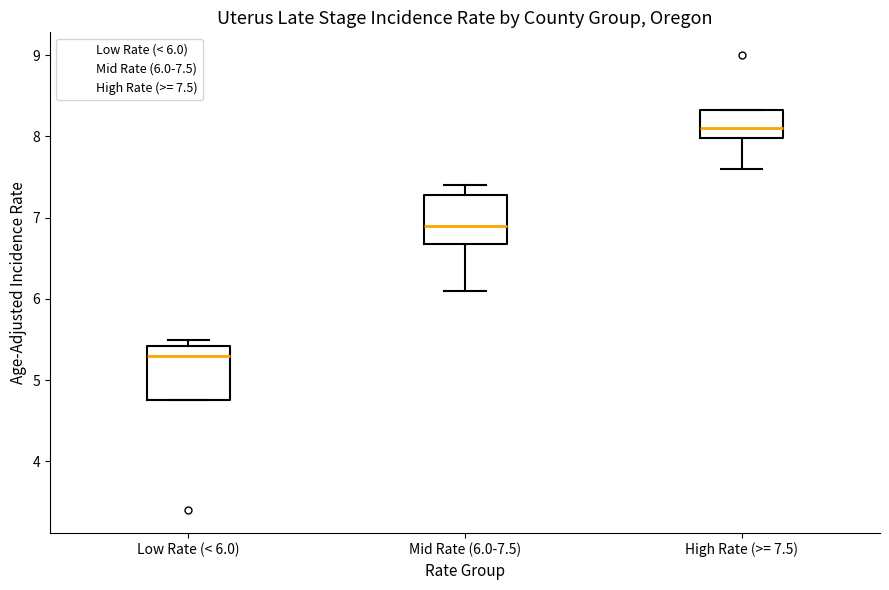

Reading left to right, read every box against the y-axis: the position of its median line, the range the box covers, and the ends of its whiskers. The values are not printed on the chart, so give them approximately, as read against the axis.

Low Rate (< 6.0): median 5.3, box 4.8 to 5.4, whiskers 4.8 to 5.5
Mid Rate (6.0-7.5): median 6.9, box 6.7 to 7.3, whiskers 6.1 to 7.4
High Rate (>= 7.5): median 8.1, box 8.0 to 8.3, whiskers 7.6 to 8.3